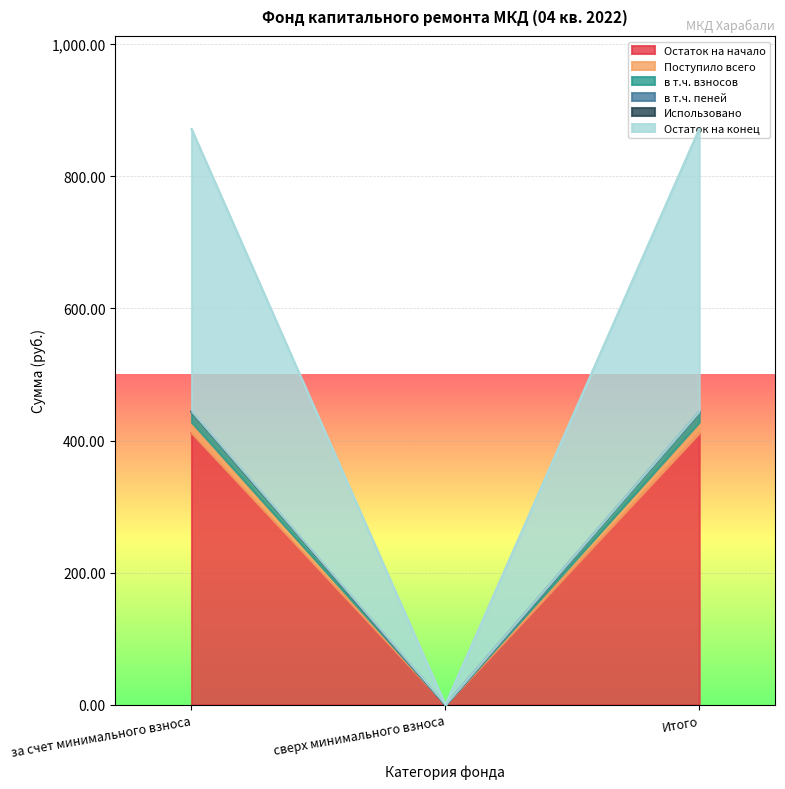

True or false: Остаток на начало has a value of 149.8 at за счет минимального взноса.

False